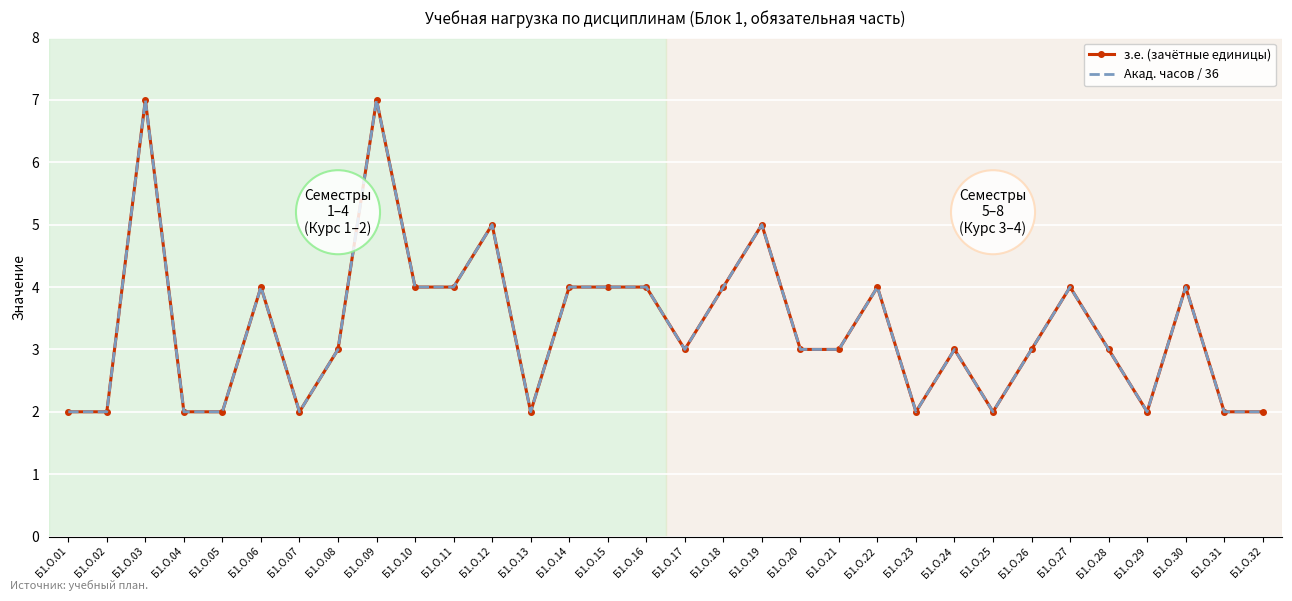

In з.е. (зачётные единицы), how many points are higher than both neighbors (excluding endpoints)?

9